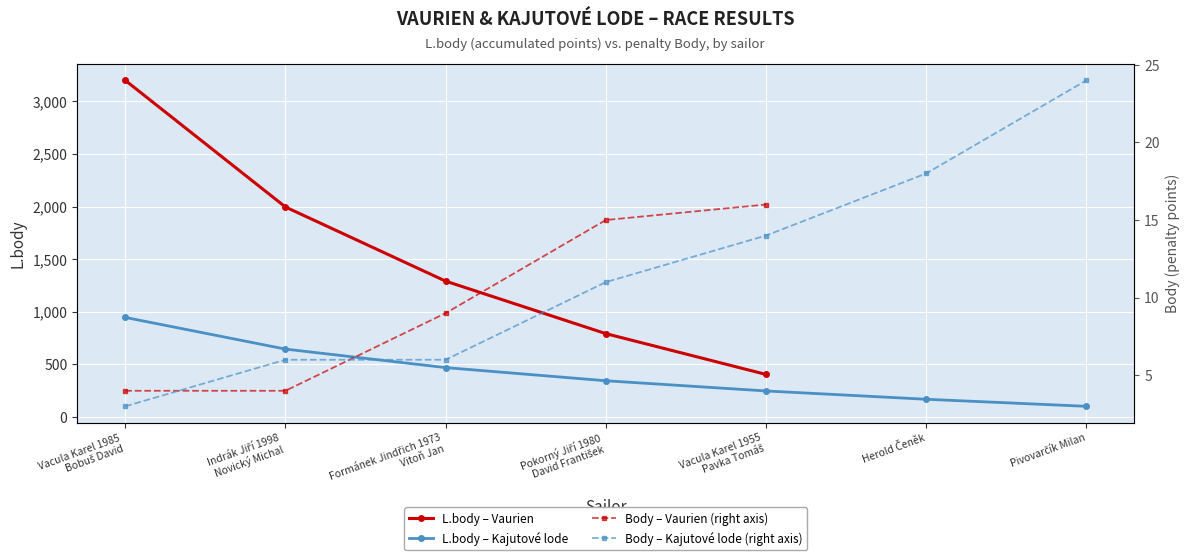

What is the lowest value of the L.body – Vaurien series?

404